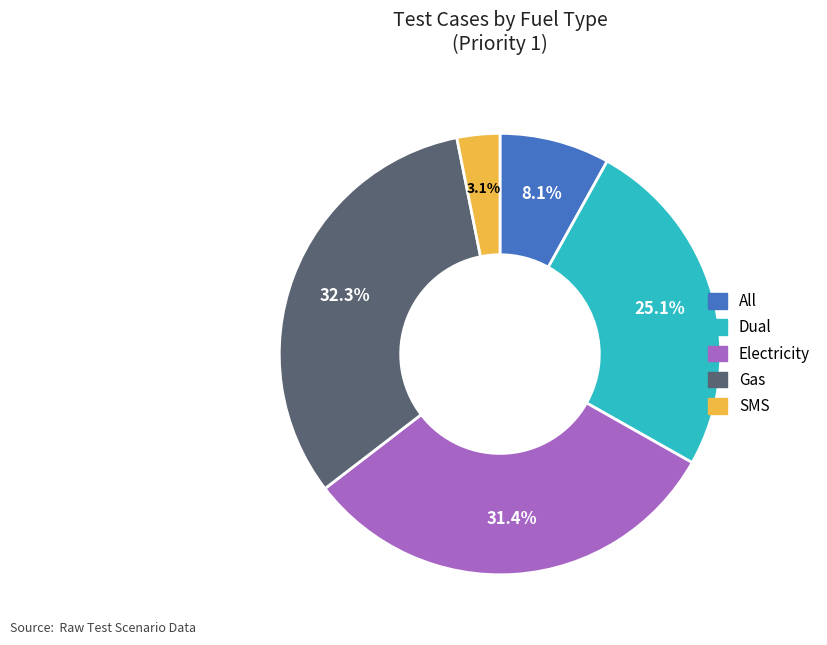

What is the ratio of the value at Gas to the value at All?

4.0